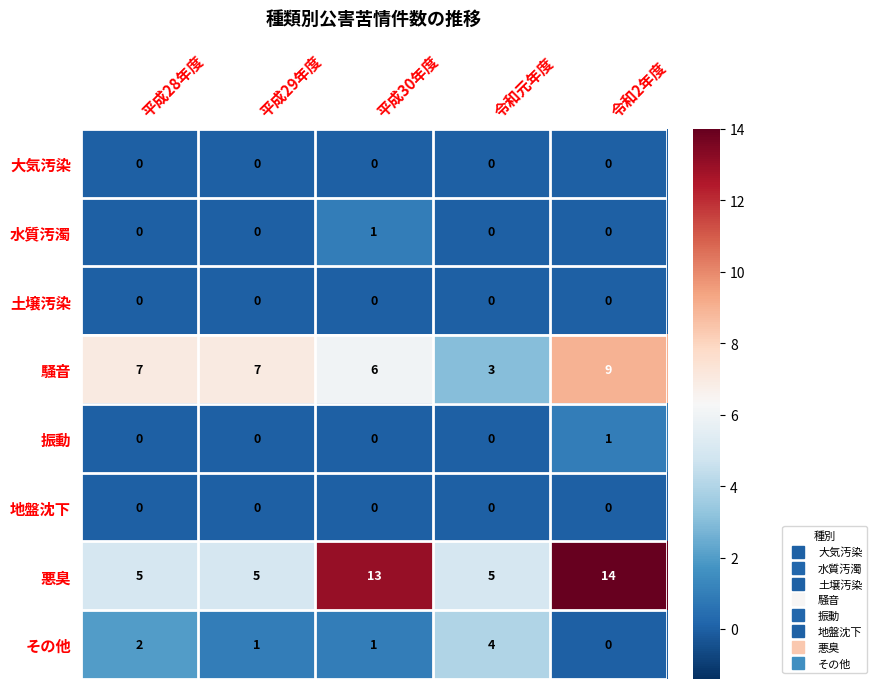

The value of 騒音 at 平成28年度 is 7. True or false?

True